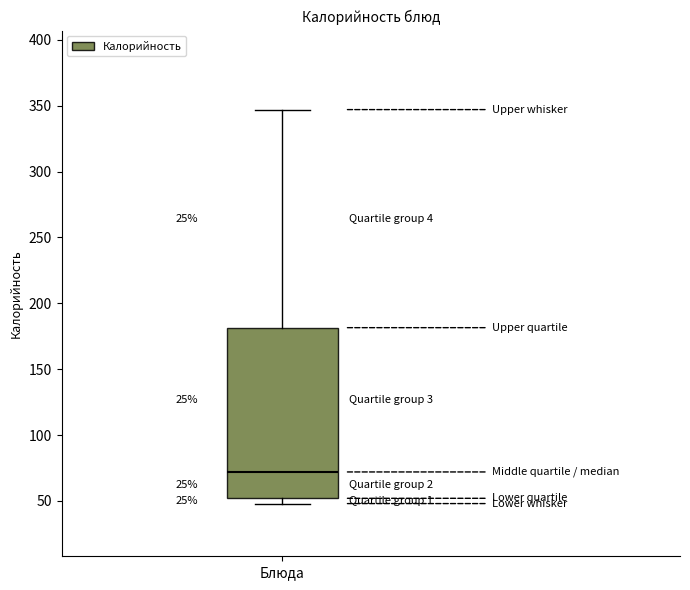

Read this box plot against the y-axis: the position of the median line, the range covered by the box, and the ends of both whiskers. The values are not printed on the chart, so give them approximately, as read against the axis.

median 70, box 50 to 180, whiskers 50 (just below the box's lower edge) to 345